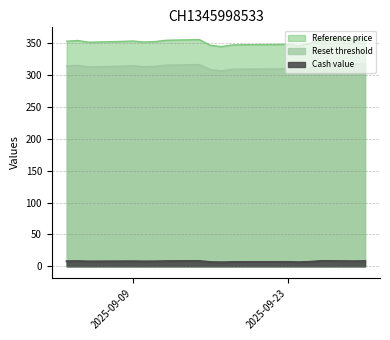

Between 2025-09-29 and 2025-09-26, which series saw the biggest shift?

Reference price